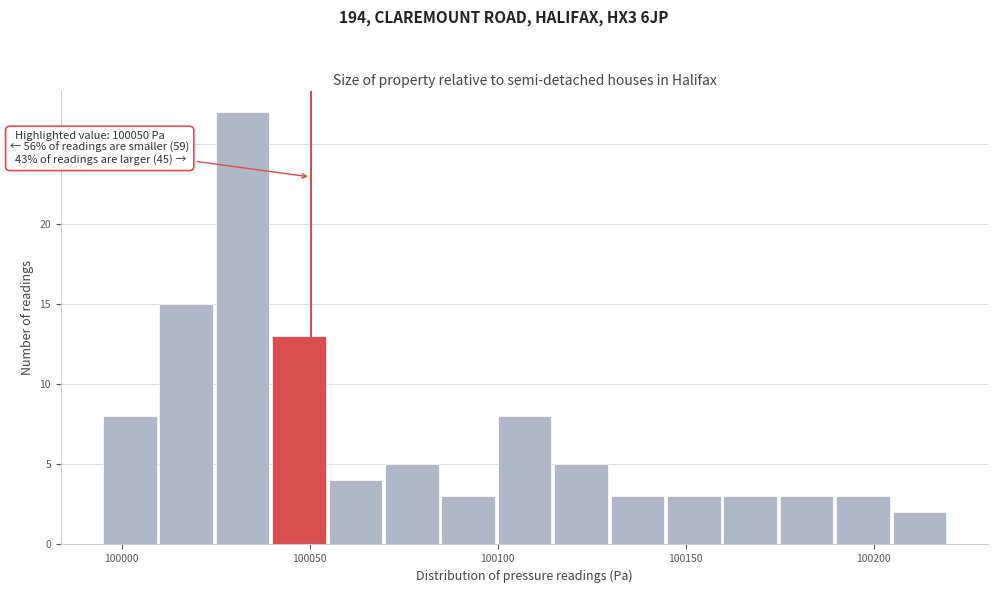

Read against the x-axis, roughly where is the centre of the tallest bar?

100030